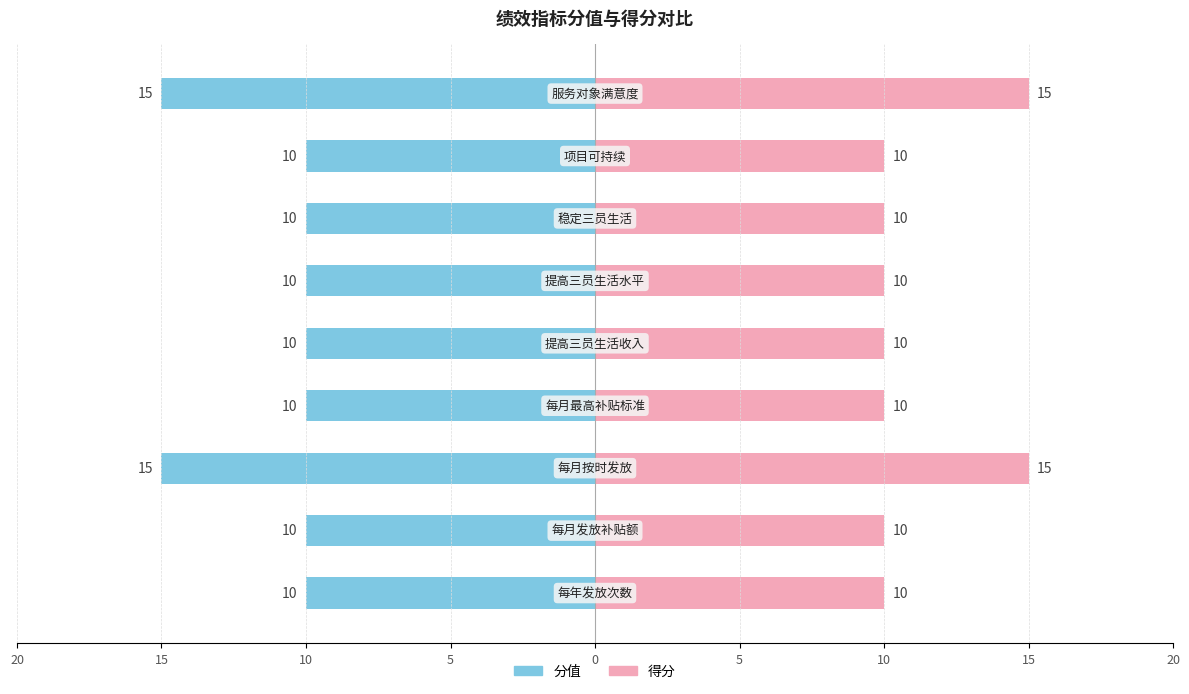

Reading left to right, list all the values displayed in this chart.

分值: 20=-10	15=-10	10=-15	5=-10	0=-10	5=-10	10=-10	15=-10	20=-15
得分: 20=10	15=10	10=15	5=10	0=10	5=10	10=10	15=10	20=15